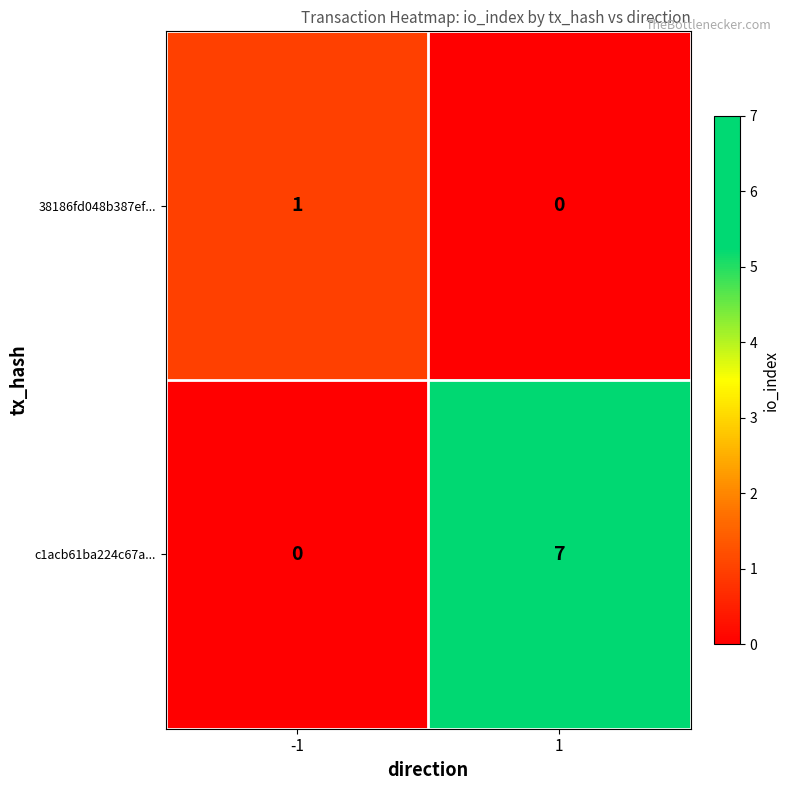

List the series in order of their overall mean, highest first.

c1acb61ba224c67a..., 38186fd048b387ef...